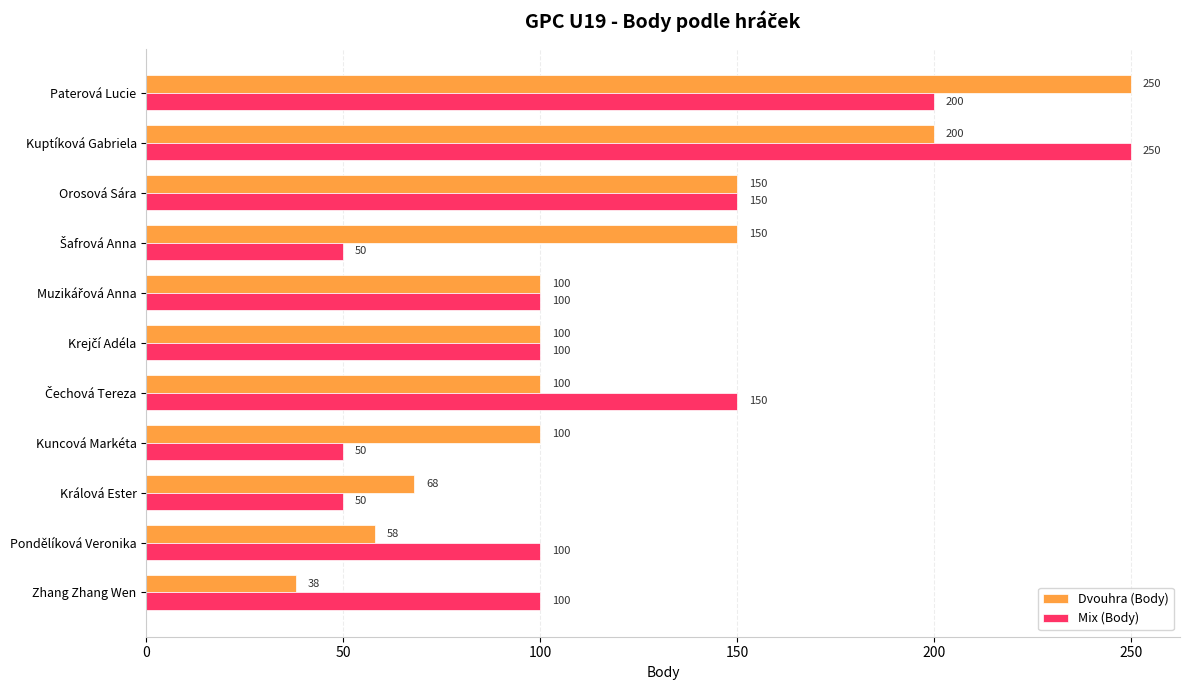

What is the average value of the Dvouhra (Body) series?

119